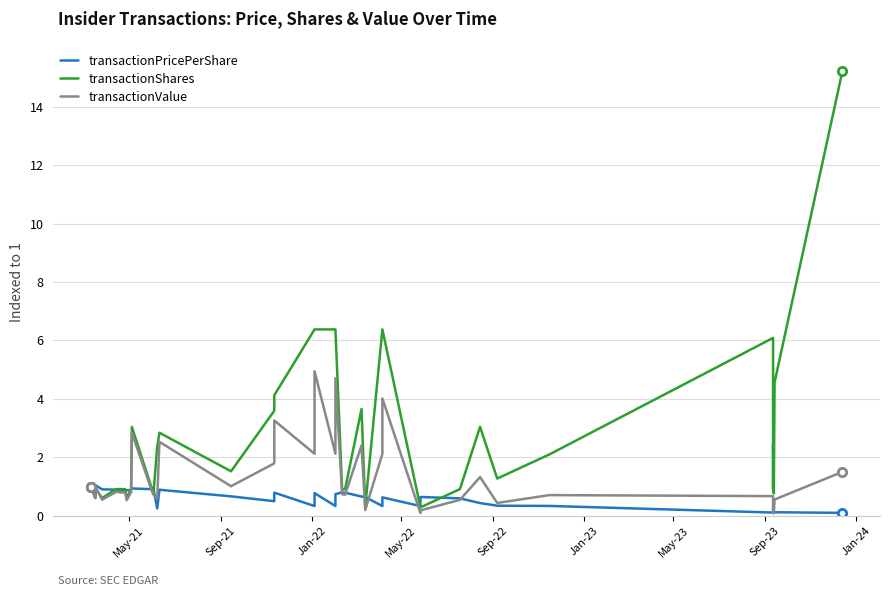

What is the maximum value shown in the chart?

15.2